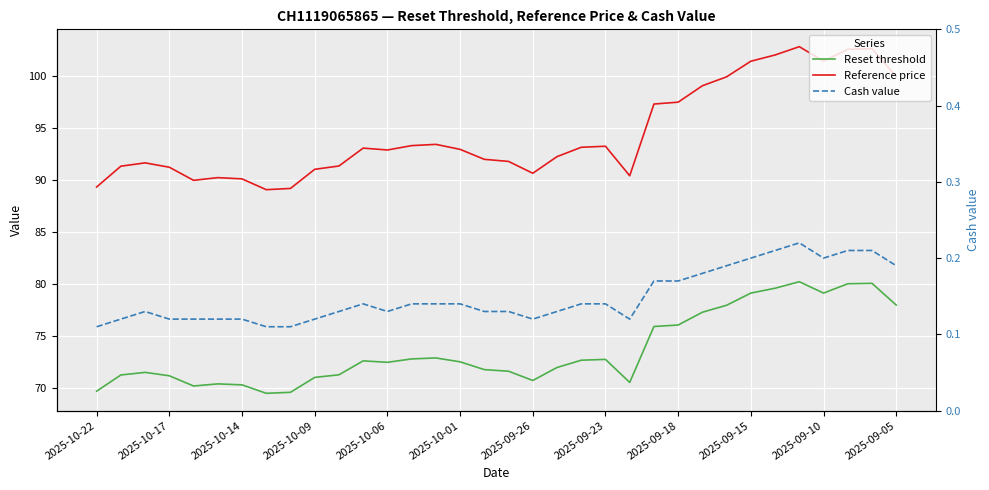

Is this an area chart (filled region under the line)?

No